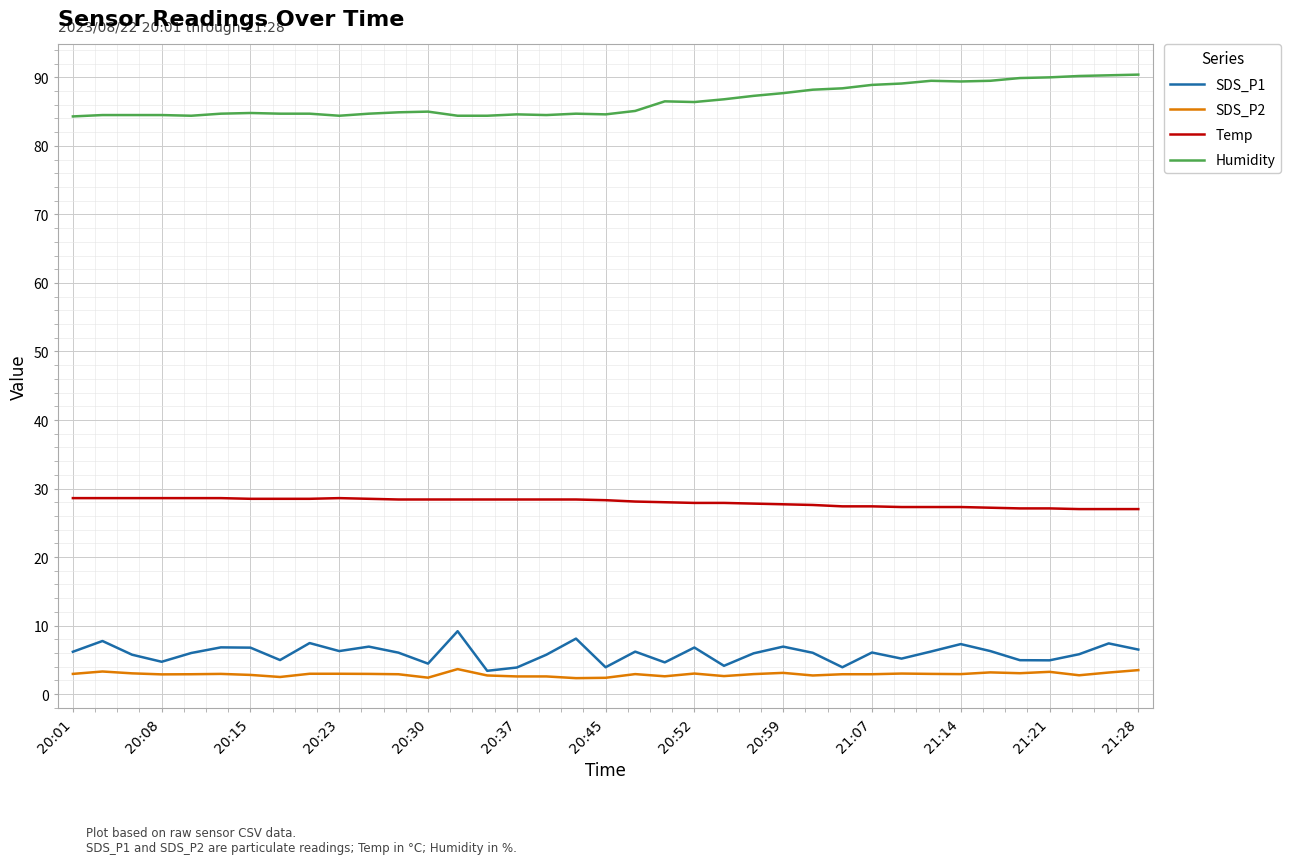

List the series in order of their peak value, highest first.

Humidity, Temp, SDS_P1, SDS_P2